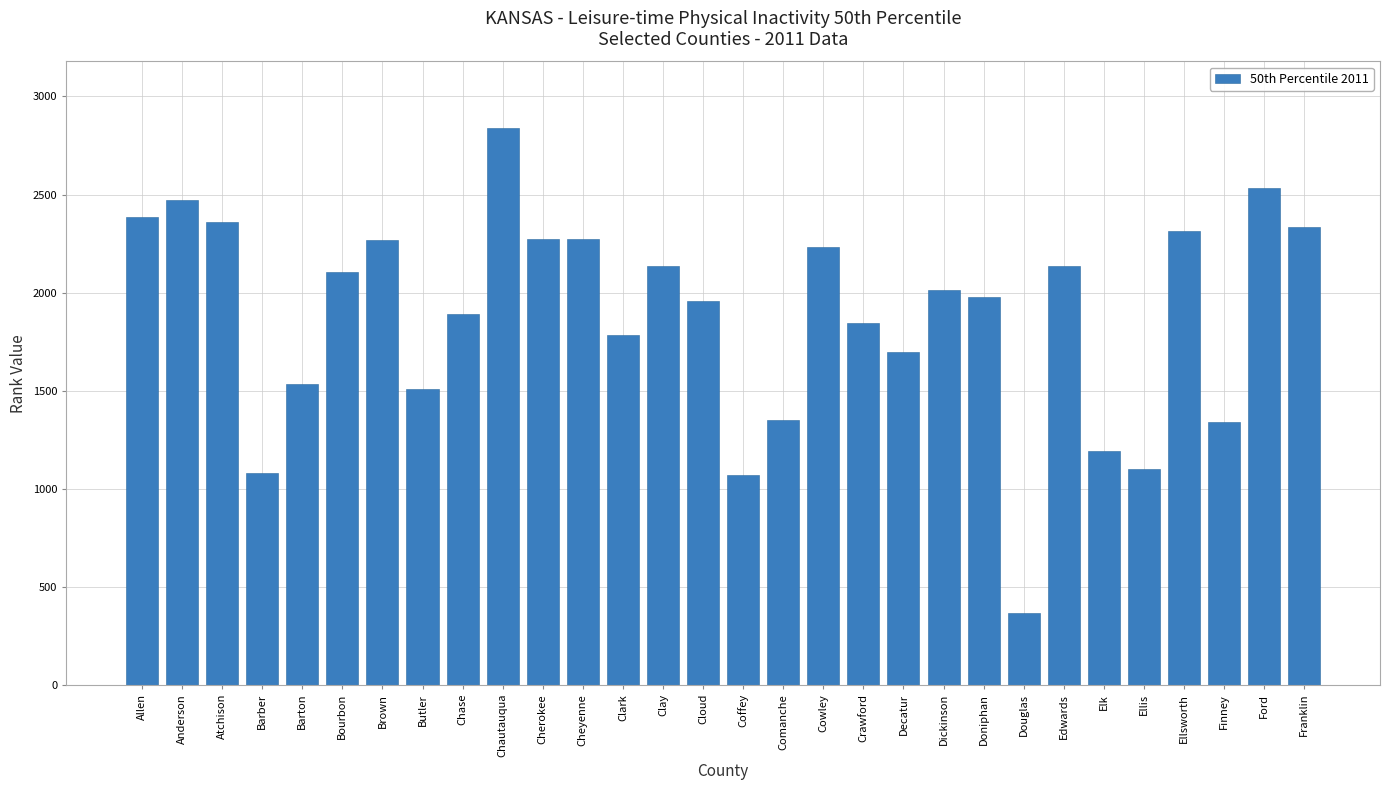

Count the number of data series in this chart.

1